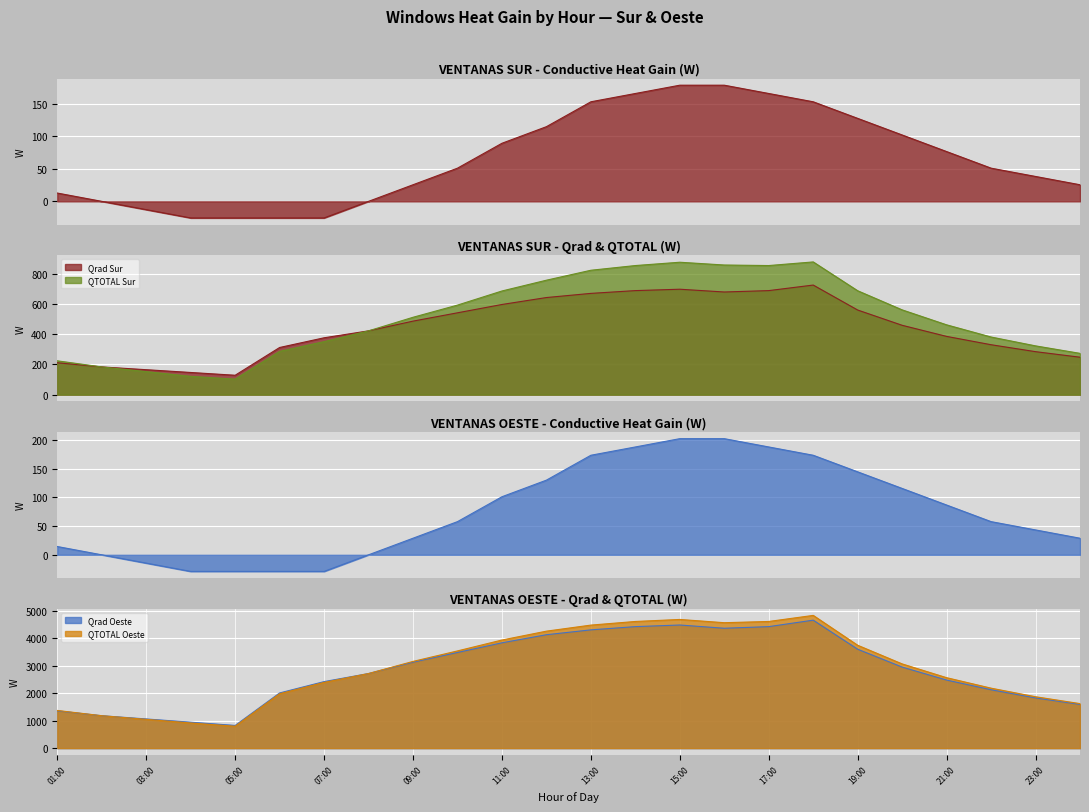

Reading left to right, transcribe all the data shown in this chart.

Qcond_Sur: 01:00=12.7	02:00=0.0	03:00=-12.7	04:00=-25.5	05:00=-25.5	06:00=-25.5	07:00=-25.5	08:00=0.0	09:00=25.5	10:00=51.0	11:00=89.2	12:00=114.6	13:00=152.9	14:00=165.6	15:00=178.3	16:00=178.3	17:00=165.6	18:00=152.9	19:00=127.4	20:00=101.9	21:00=76.4	22:00=51.0	23:00=38.2	00:00=25.5
Qrad_Sur: 01:00=210.9	02:00=183.4	03:00=165.1	04:00=146.7	05:00=128.4	06:00=311.8	07:00=376.0	08:00=421.9	09:00=486.1	10:00=541.1	11:00=596.1	12:00=642.0	13:00=669.5	14:00=687.8	15:00=697.0	16:00=678.6	17:00=687.8	18:00=724.5	19:00=559.4	20:00=458.5	21:00=385.2	22:00=330.2	23:00=284.3	00:00=247.6
QTOTAL_Sur: 01:00=223.7	02:00=183.4	03:00=152.3	04:00=121.3	05:00=102.9	06:00=286.3	07:00=350.5	08:00=421.9	09:00=511.5	10:00=592.0	11:00=685.3	12:00=756.6	13:00=822.3	14:00=853.4	15:00=875.3	16:00=857.0	17:00=853.4	18:00=877.4	19:00=686.8	20:00=560.5	21:00=461.6	22:00=381.1	23:00=322.5	00:00=273.1
Qcond_Oeste: 01:00=14.4	02:00=0.0	03:00=-14.4	04:00=-28.9	05:00=-28.9	06:00=-28.9	07:00=-28.9	08:00=0.0	09:00=28.9	10:00=57.7	11:00=101.1	12:00=129.9	13:00=173.2	14:00=187.7	15:00=202.1	16:00=202.1	17:00=187.7	18:00=173.2	19:00=144.4	20:00=115.5	21:00=86.6	22:00=57.7	23:00=43.3	00:00=28.9
Qrad_Oeste: 01:00=1356.6	02:00=1179.7	03:00=1061.7	04:00=943.7	05:00=825.8	06:00=2007.9	07:00=2420.0	08:00=2714.2	09:00=3126.3	10:00=3479.0	11:00=3831.8	12:00=4125.8	13:00=4302.7	14:00=4420.4	15:00=4479.2	16:00=4361.3	17:00=4420.4	18:00=4655.7	19:00=3598.0	20:00=2948.5	21:00=2476.3	22:00=2124.2	23:00=1826.4	00:00=1591.1
QTOTAL_Oeste: 01:00=1371.1	02:00=1179.7	03:00=1047.3	04:00=914.9	05:00=796.9	06:00=1979.1	07:00=2391.1	08:00=2714.2	09:00=3155.1	10:00=3536.8	11:00=3932.8	12:00=4255.8	13:00=4475.9	14:00=4608.1	15:00=4681.3	16:00=4563.4	17:00=4608.1	18:00=4829.0	19:00=3742.3	20:00=3064.0	21:00=2563.0	22:00=2182.0	23:00=1869.7	00:00=1619.9